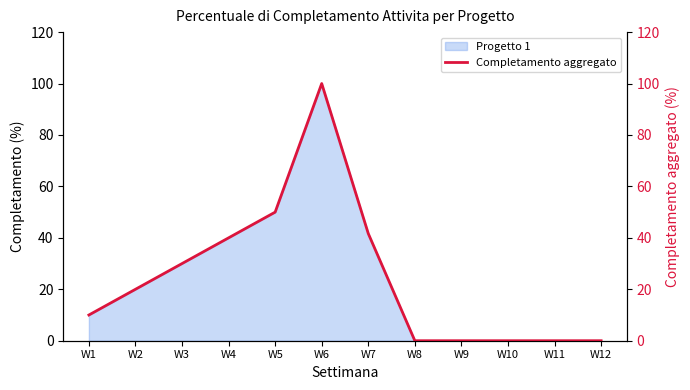

The value of Progetto 1 at W3 is 30.0. True or false?

True